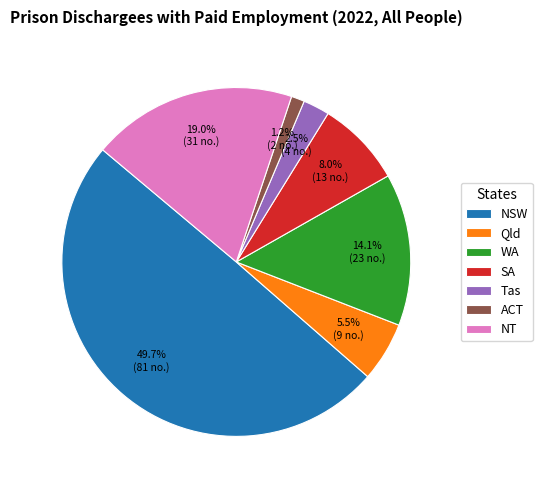

Between Tas and Qld, which is larger?

Qld